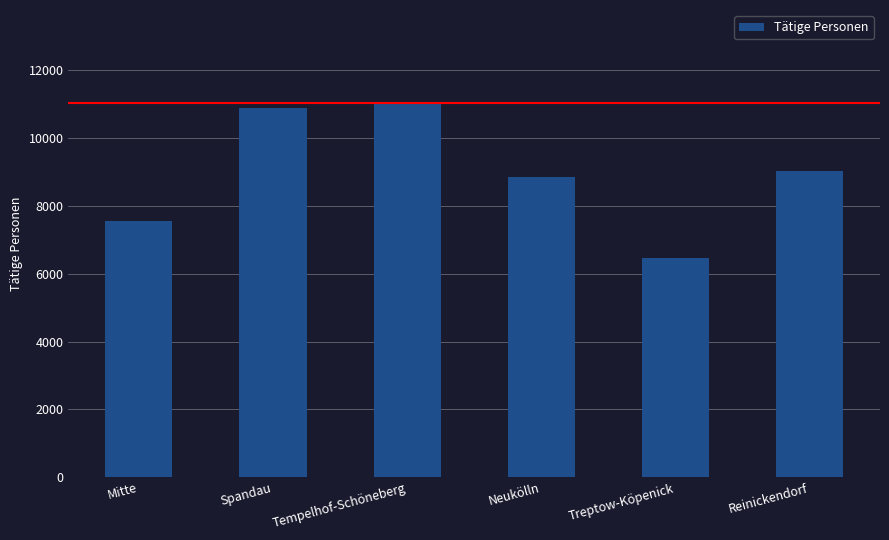

Which label corresponds to the largest value in the chart?

Tempelhof-Schöneberg